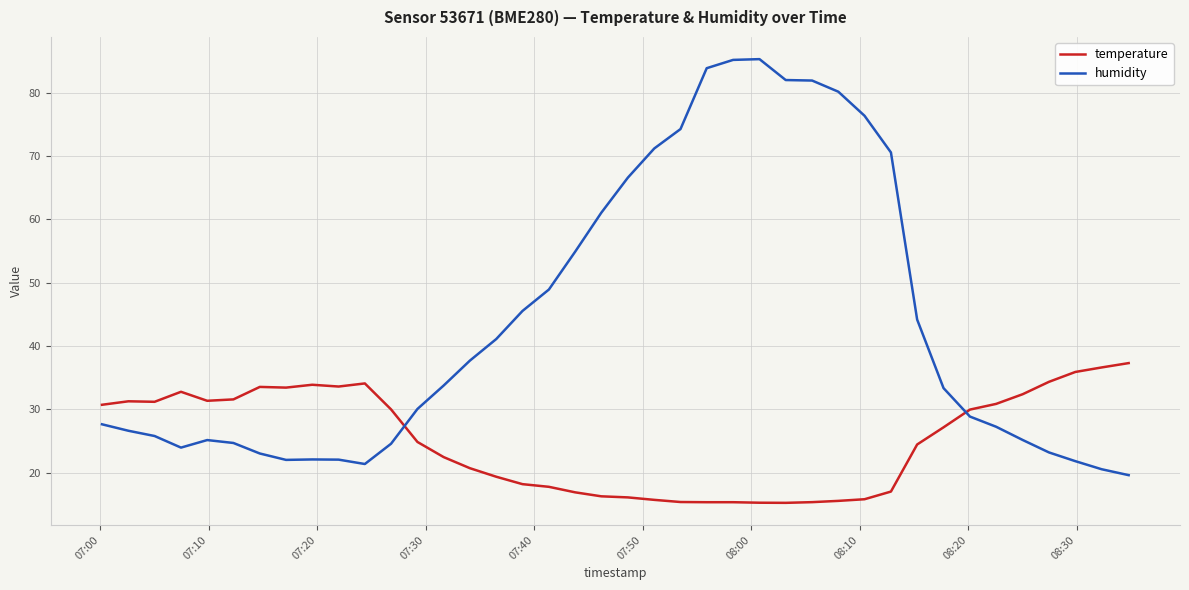

Rank the series by their maximum value, from lowest to highest.

temperature, humidity